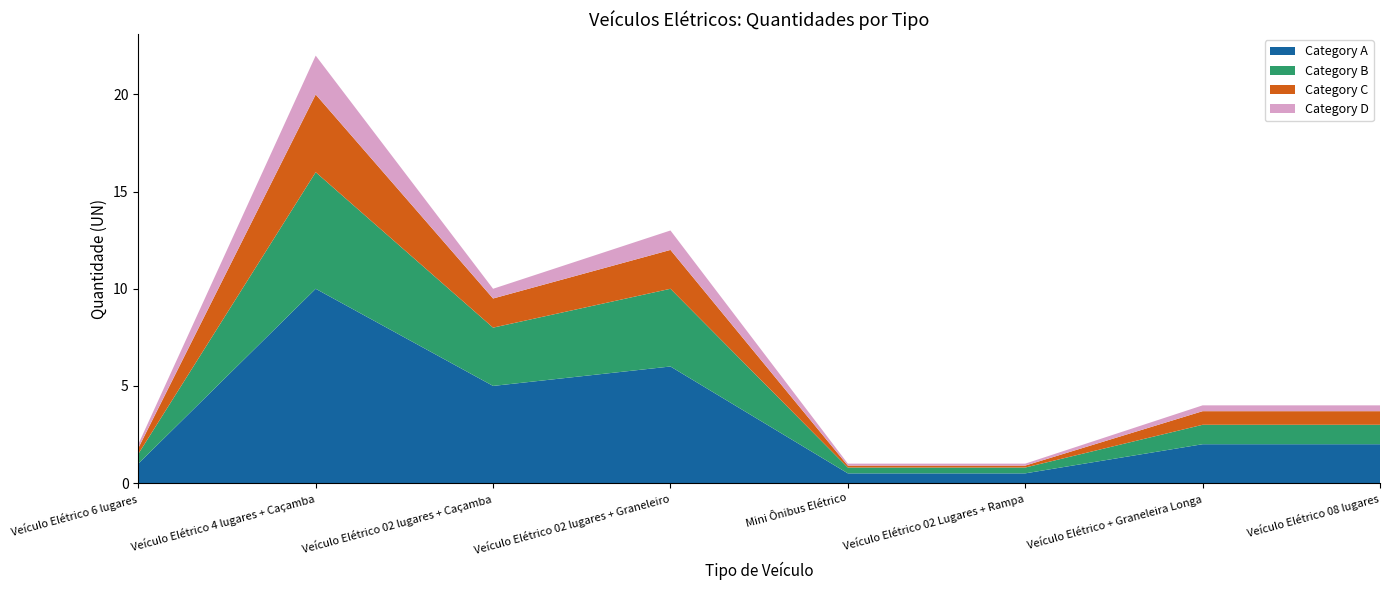

True or false: Category A has a value of 6.0 at Veículo Elétrico 02 lugares + Graneleiro.

True